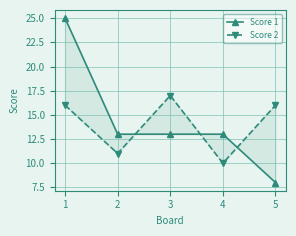

What is the value of the Score 1 point at the 4th from the left?

13